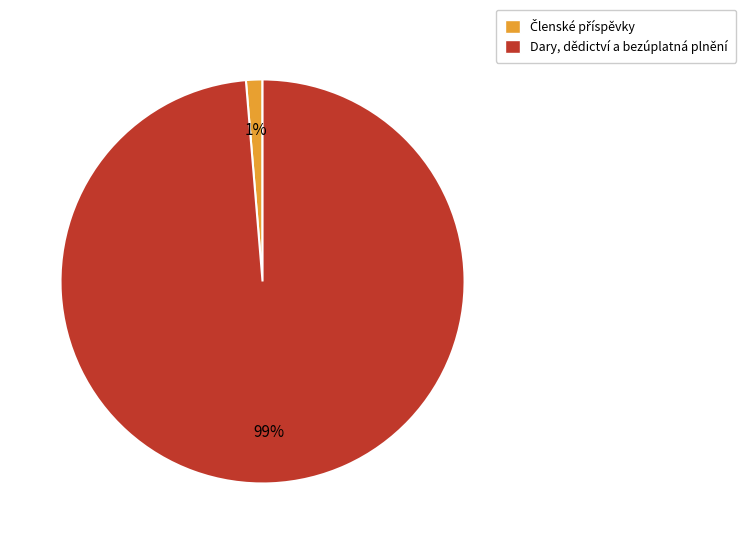

Does any single category account for the majority?

Yes